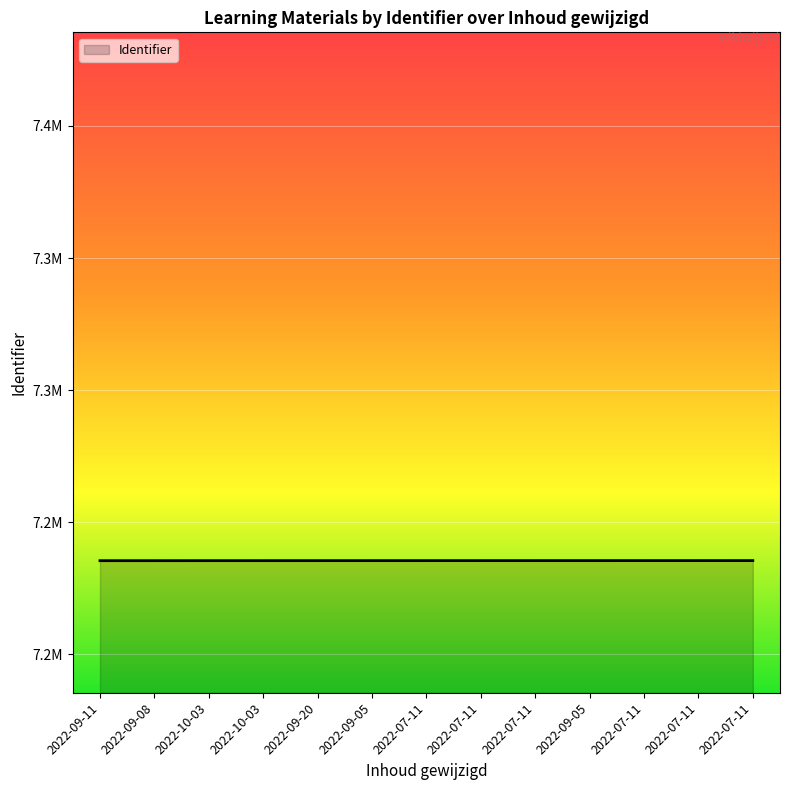

At which label does the data first exceed 7235446?

2022-07-11